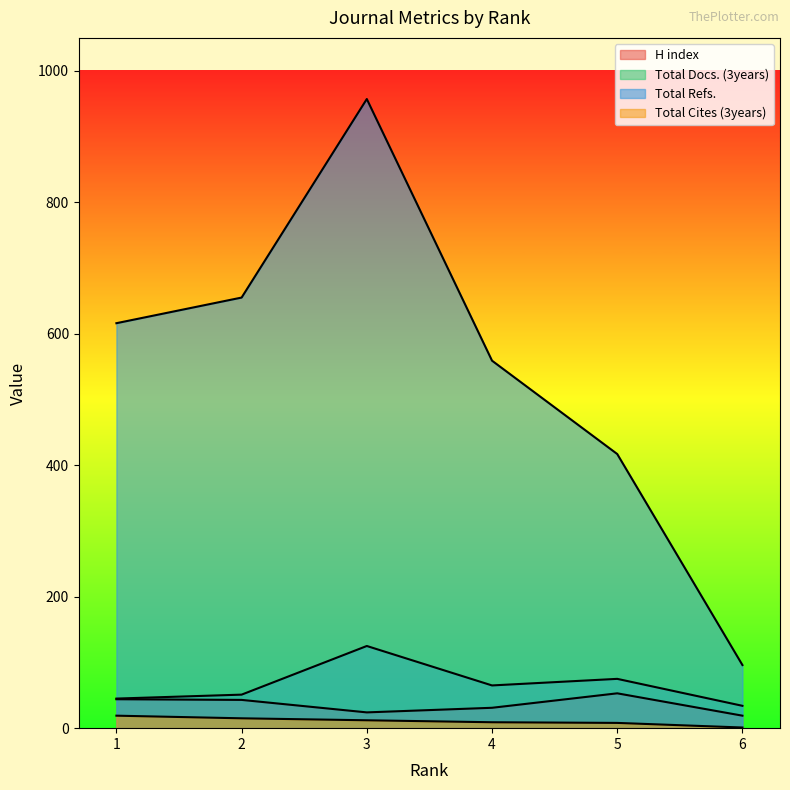

Rank the categories by Total Docs. (3years) value from highest to lowest.

3, 5, 4, 2, 1, 6